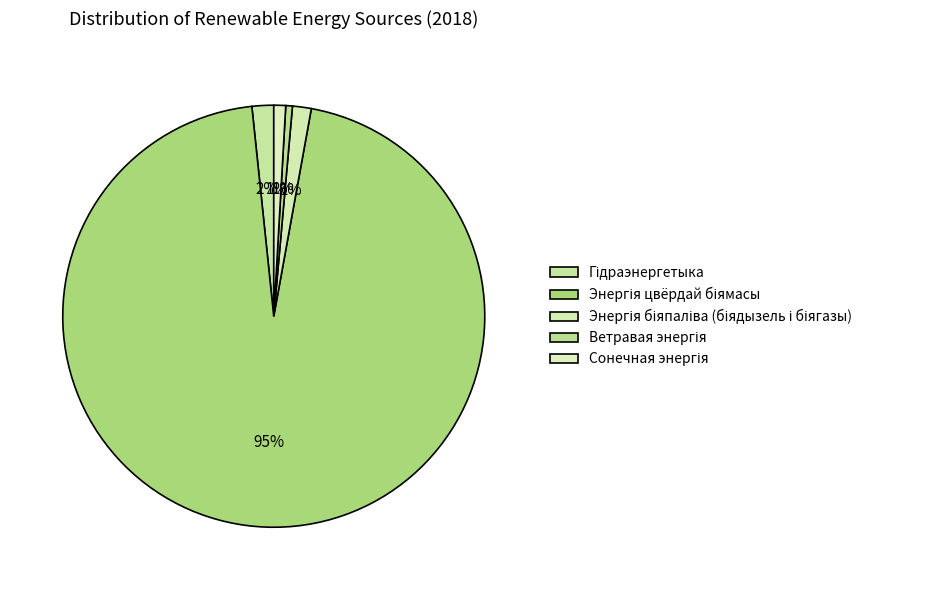

To the nearest percent, what is the combined percentage of Гідраэнергетыка and Ветравая энергія?

2%